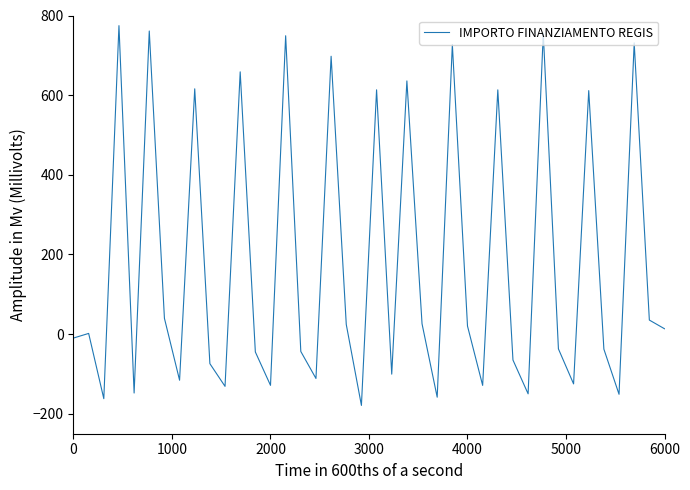

What is the difference between the maximum and minimum values?

953.5